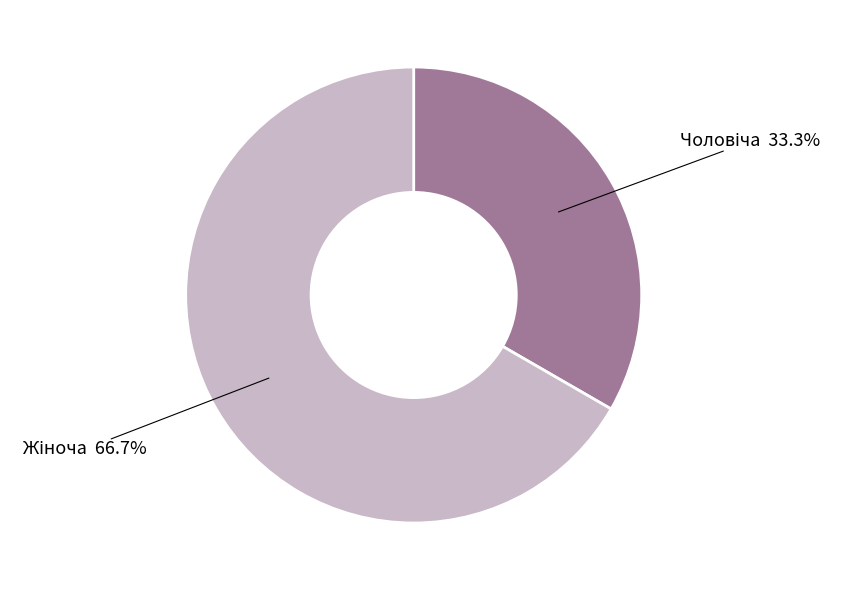

Is there a majority slice in this chart?

Yes